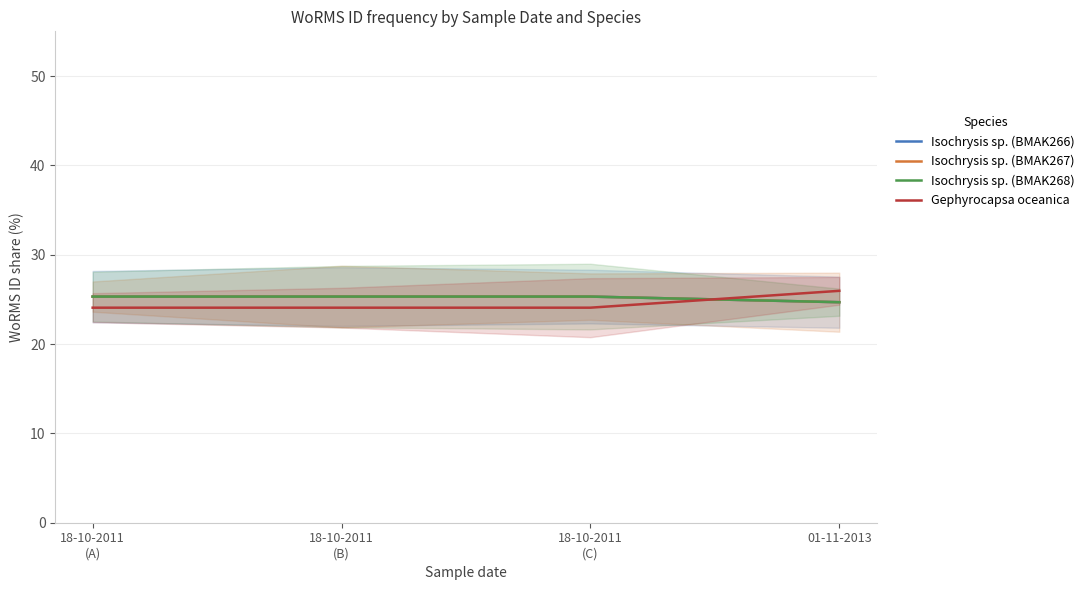

What is the difference between the highest and lowest values at 18-10-2011
(B)?

1.2